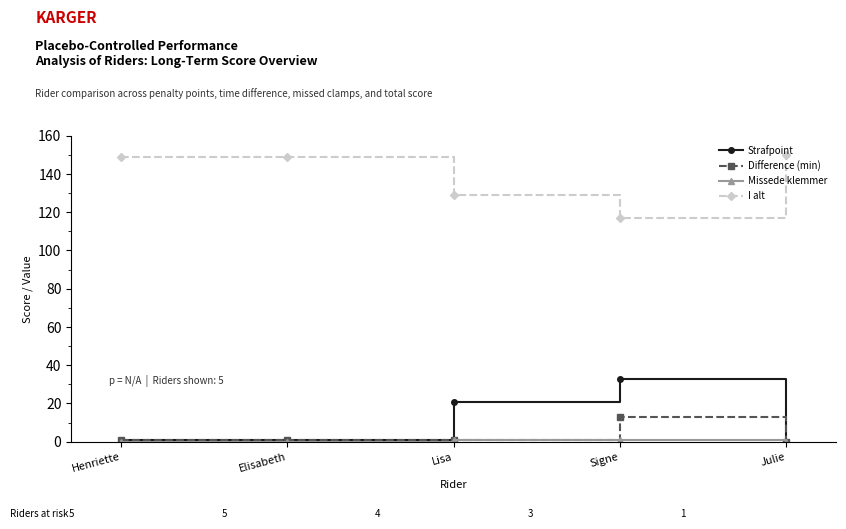

True or false: Difference (min) and I alt cross at least once.

False